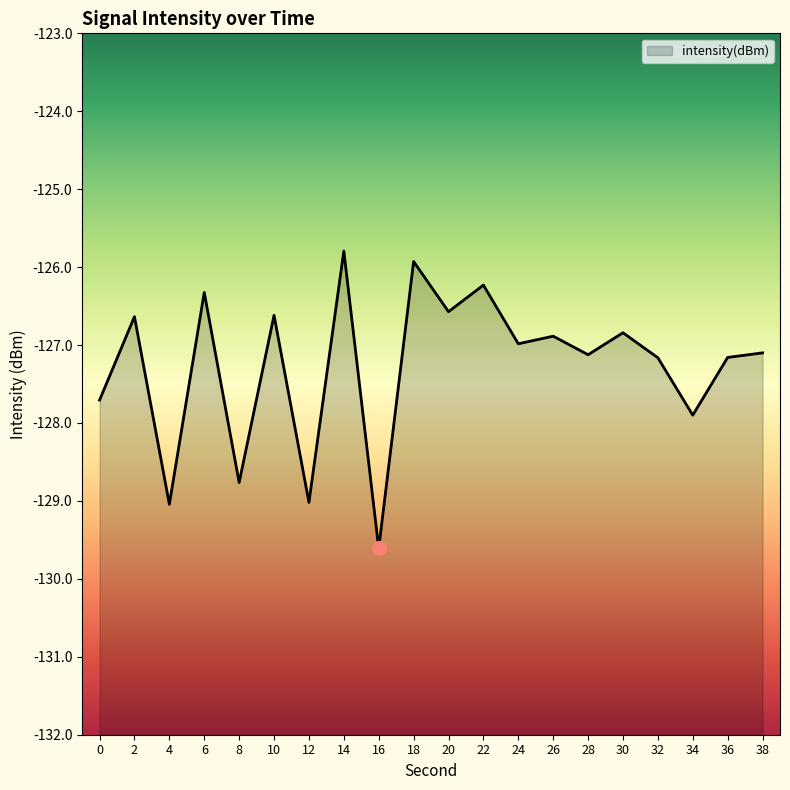

Read the value at 34.

-127.9